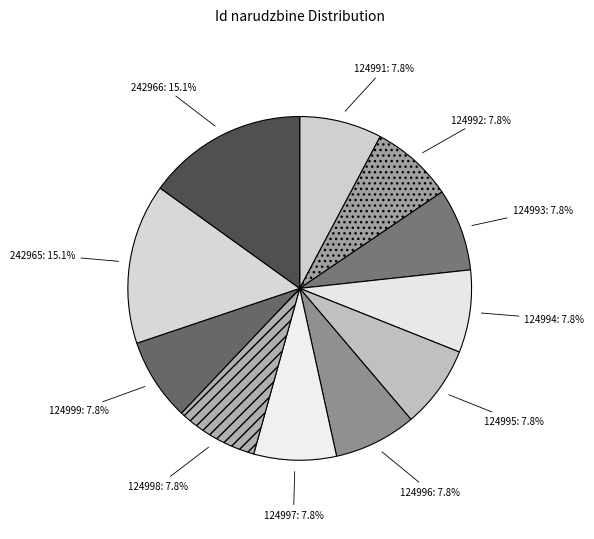

What is the total percentage of 124999 and 242965?

22.8%